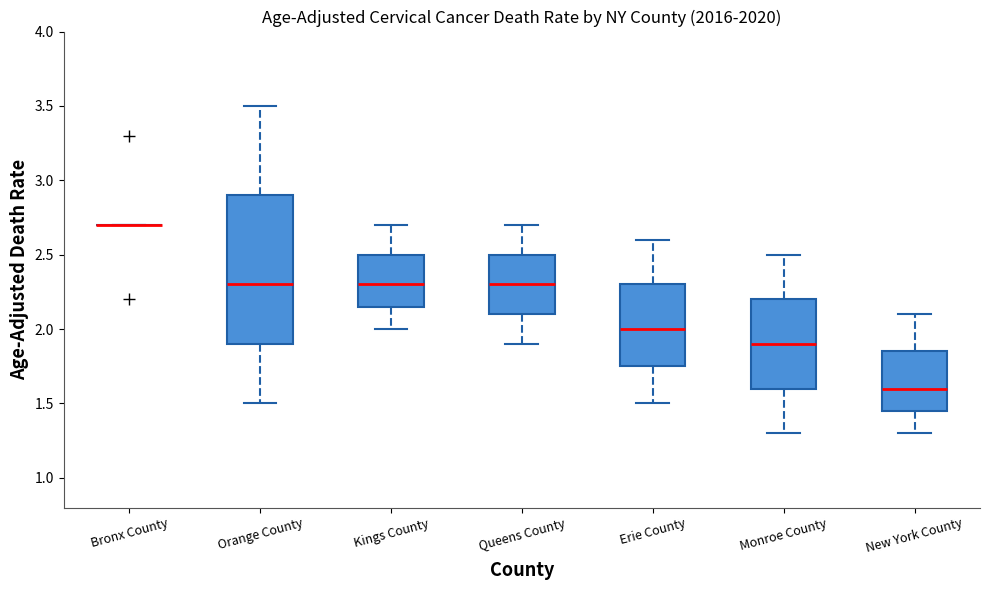

Reading left to right, transcribe this box plot: for each box, give where its median line is, the range the box spans, and where its two whiskers end, as read against the y-axis. The values are not printed on the chart, so give them approximately, as read against the axis.

Bronx County: box collapsed to a line at 2.70, whiskers 2.70 to 2.70
Orange County: median 2.30, box 1.90 to 2.90, whiskers 1.50 to 3.50
Kings County: median 2.30, box 2.15 to 2.50, whiskers 2.00 to 2.70
Queens County: median 2.30, box 2.10 to 2.50, whiskers 1.90 to 2.70
Erie County: median 2.00, box 1.75 to 2.30, whiskers 1.50 to 2.60
Monroe County: median 1.90, box 1.60 to 2.20, whiskers 1.30 to 2.50
New York County: median 1.60, box 1.45 to 1.85, whiskers 1.30 to 2.10